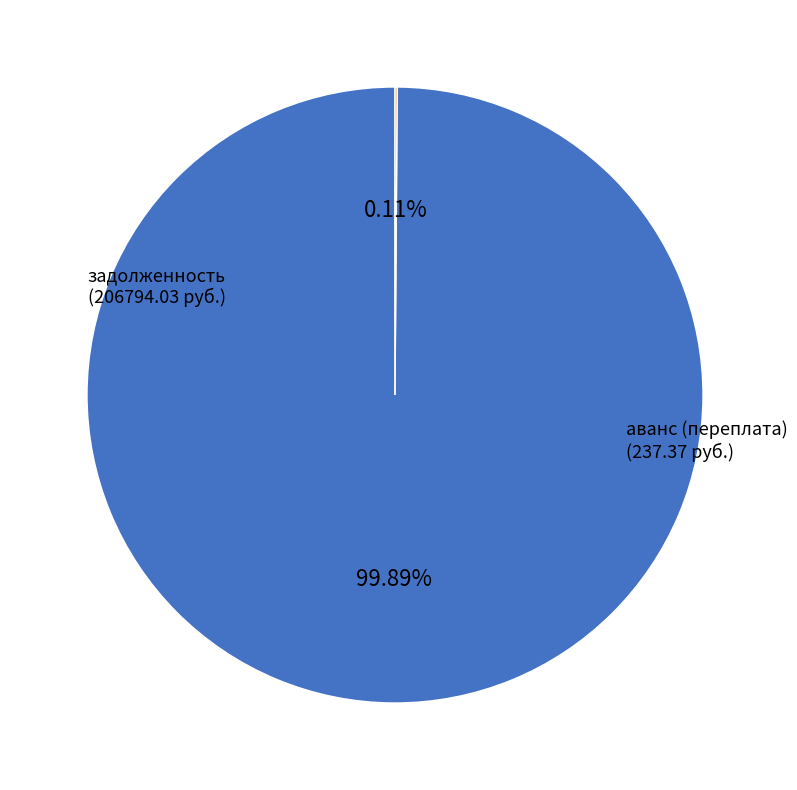

What is the majority slice?

задолженность